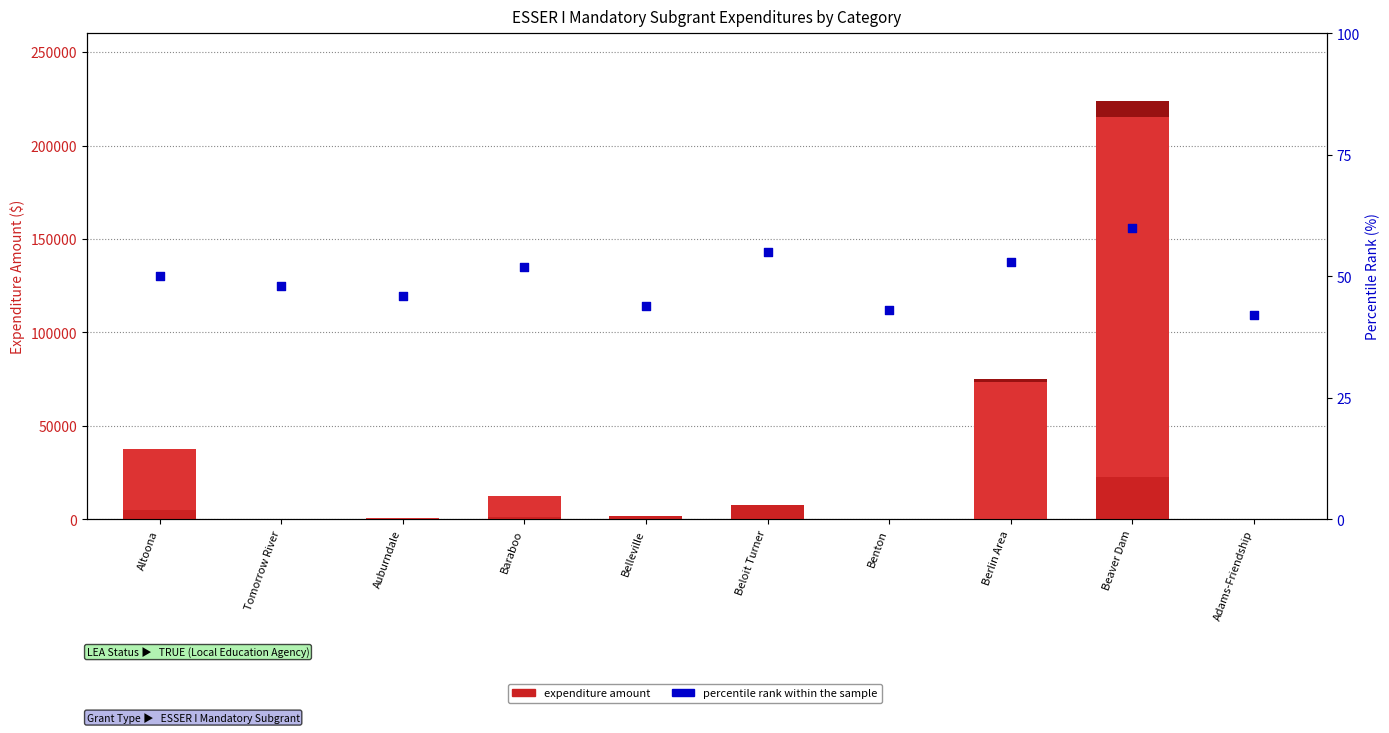

What is the total value across all series at Benton?

345.3